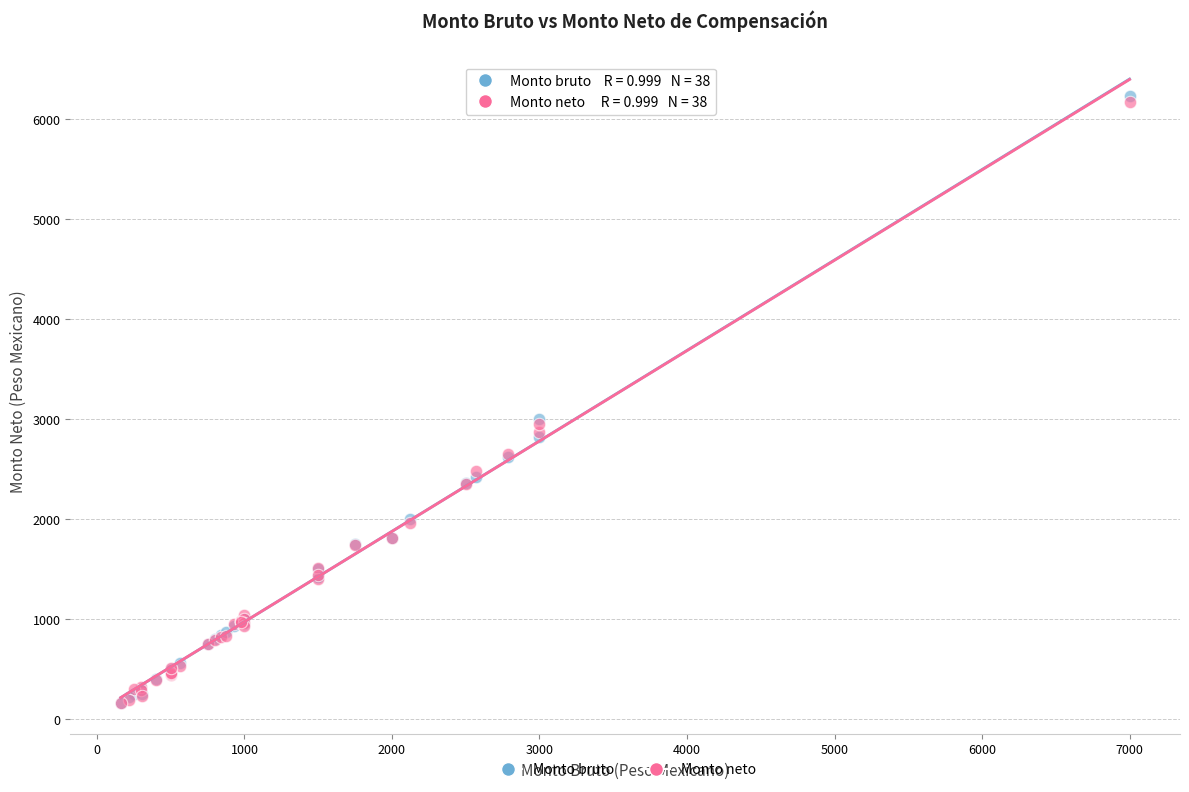

Which series contains the highest Y value?

Monto bruto